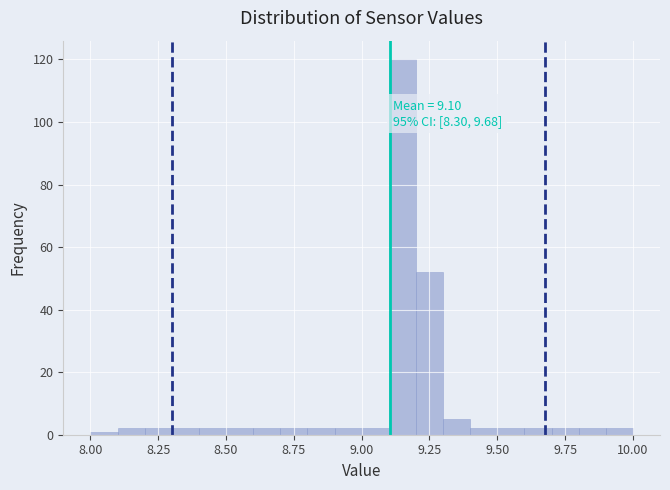

Around what value on the x-axis is the tallest bar? Give the approximate position of its centre, as read against the axis.

9.15